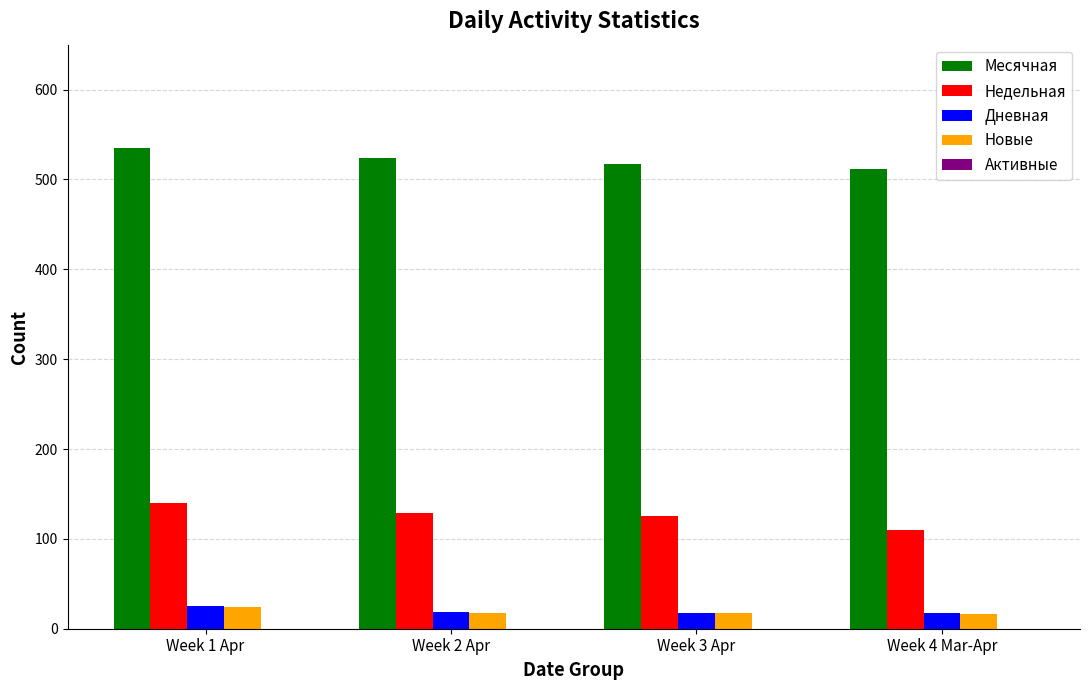

Is the value of Месячная at Week 2 Apr greater than the value of Дневная at Week 4 Mar-Apr?

Yes